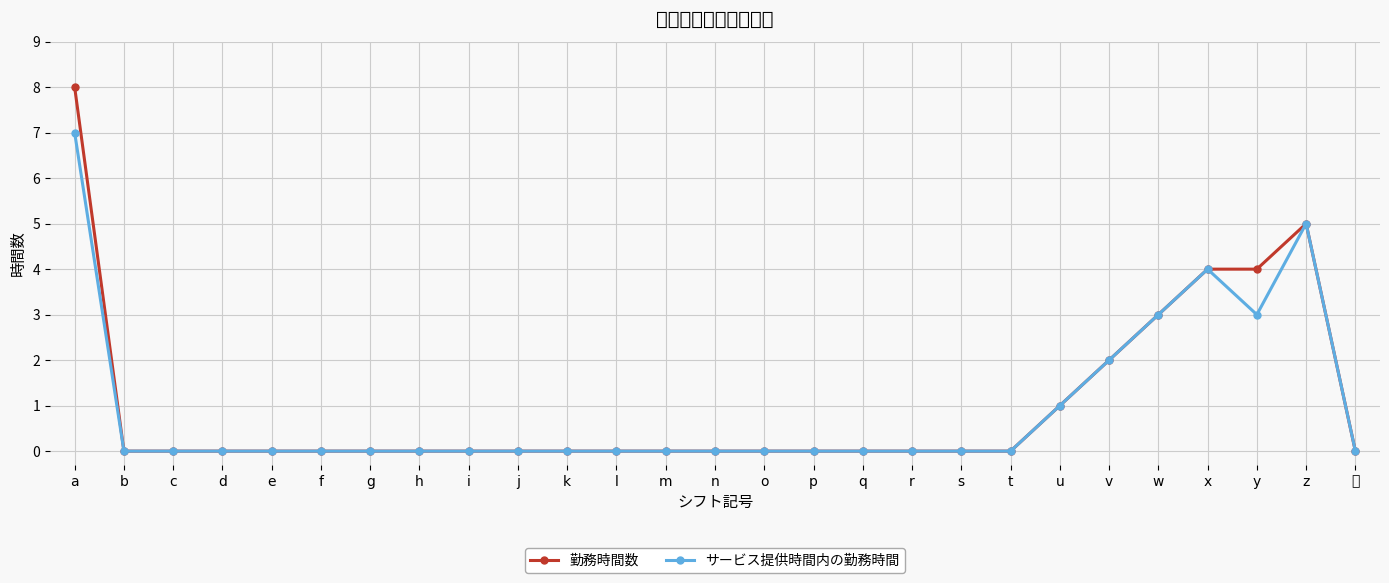

Between r and y, which series saw the biggest shift?

勤務時間数